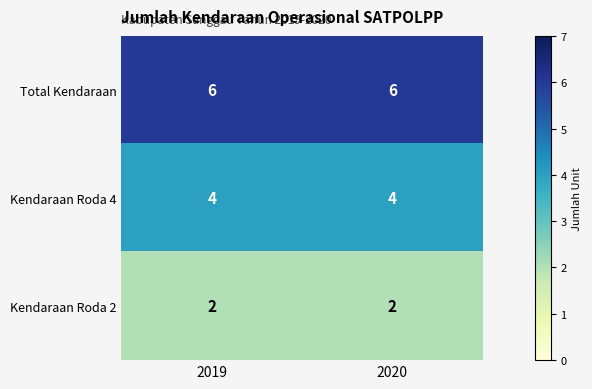

Reading left to right, transcribe all the data shown in this chart.

Total Kendaraan: 2019=6	2020=6
Kendaraan Roda 4: 2019=4	2020=4
Kendaraan Roda 2: 2019=2	2020=2